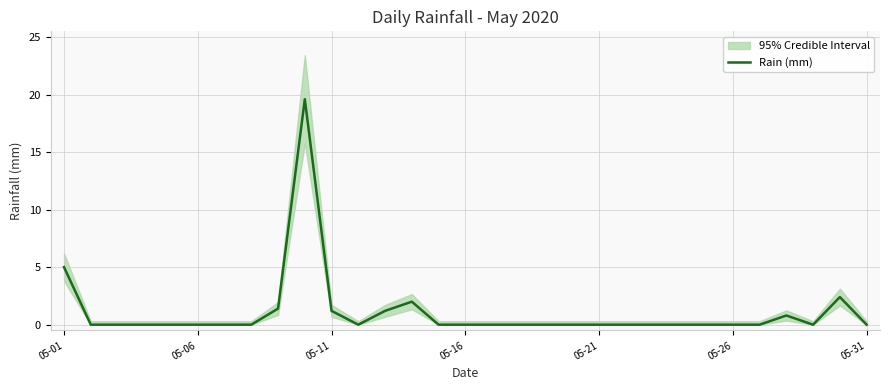

The Rain (mm) series shows 8.9 at 05-01. True or false?

False